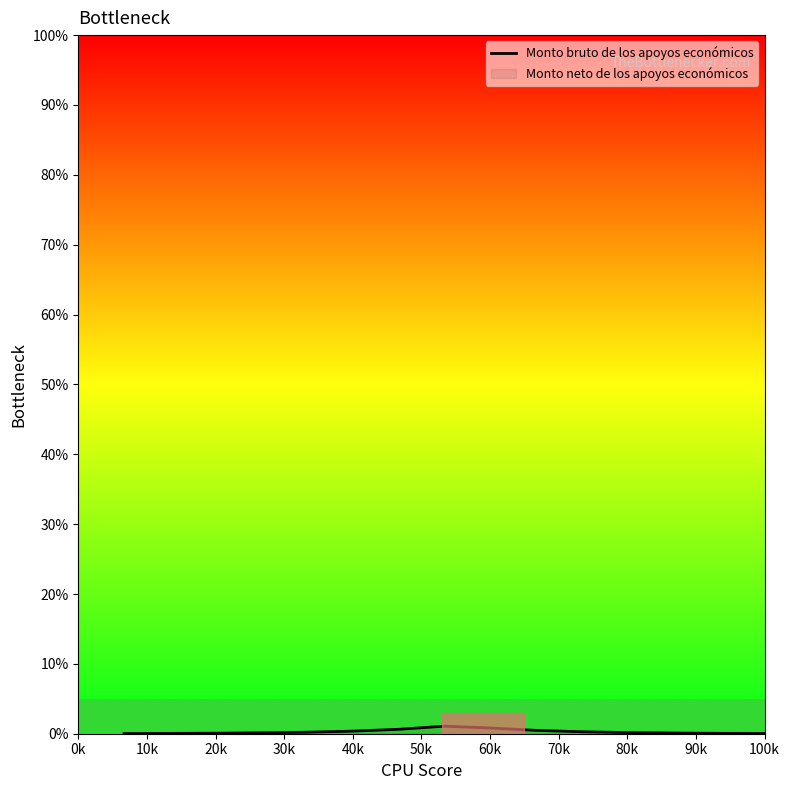

What is the label of the 7th point from the left?

60k